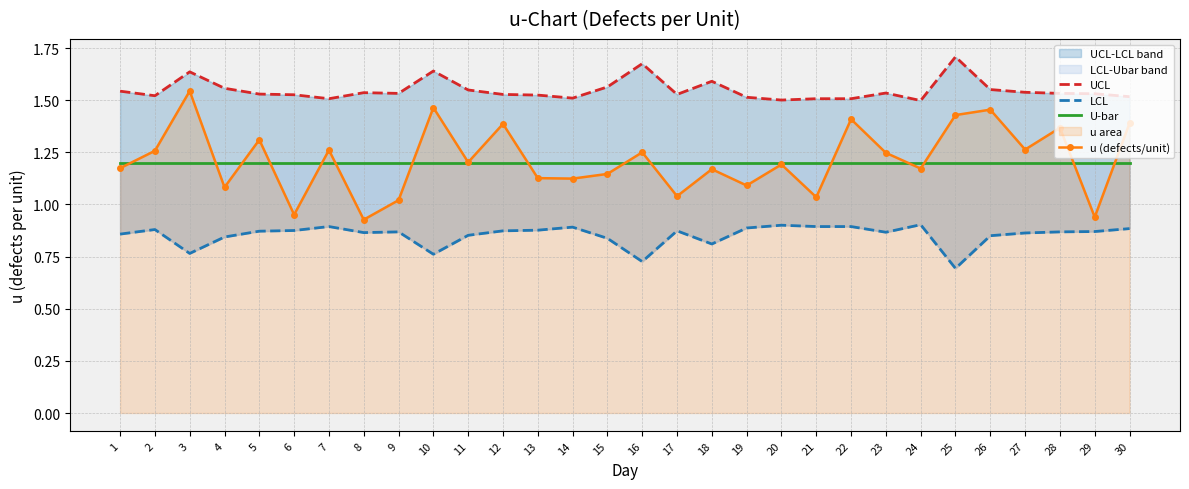

Reading right to left, transcribe all the data shown in this chart.

UCL: 30=1.5	29=1.5	28=1.5	27=1.5	26=1.6	25=1.7	24=1.5	23=1.5	22=1.5	21=1.5	20=1.5	19=1.5	18=1.6	17=1.5	16=1.7	15=1.6	14=1.5	13=1.5	12=1.5	11=1.5	10=1.6	9=1.5	8=1.5	7=1.5	6=1.5	5=1.5	4=1.6	3=1.6	2=1.5	1=1.5
LCL: 30=0.9	29=0.9	28=0.9	27=0.9	26=0.9	25=0.7	24=0.9	23=0.9	22=0.9	21=0.9	20=0.9	19=0.9	18=0.8	17=0.9	16=0.7	15=0.8	14=0.9	13=0.9	12=0.9	11=0.9	10=0.8	9=0.9	8=0.9	7=0.9	6=0.9	5=0.9	4=0.8	3=0.8	2=0.9	1=0.9
U-bar: 30=1.2	29=1.2	28=1.2	27=1.2	26=1.2	25=1.2	24=1.2	23=1.2	22=1.2	21=1.2	20=1.2	19=1.2	18=1.2	17=1.2	16=1.2	15=1.2	14=1.2	13=1.2	12=1.2	11=1.2	10=1.2	9=1.2	8=1.2	7=1.2	6=1.2	5=1.2	4=1.2	3=1.2	2=1.2	1=1.2
u (defects/unit): 30=1.4	29=0.9	28=1.4	27=1.3	26=1.5	25=1.4	24=1.2	23=1.2	22=1.4	21=1.0	20=1.2	19=1.1	18=1.2	17=1.0	16=1.2	15=1.1	14=1.1	13=1.1	12=1.4	11=1.2	10=1.5	9=1.0	8=0.9	7=1.3	6=1.0	5=1.3	4=1.1	3=1.5	2=1.3	1=1.2